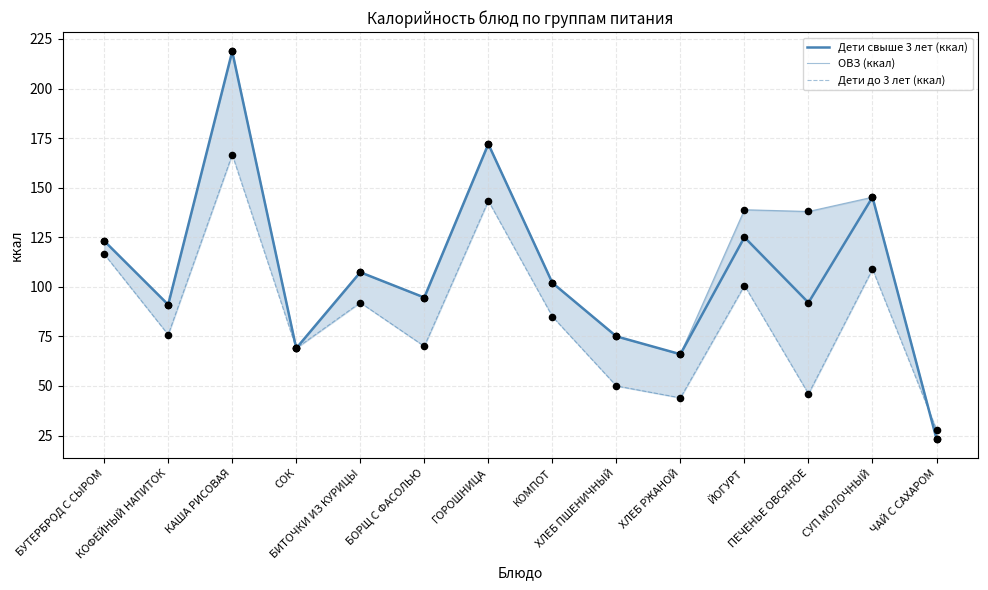

At how many categories does at least one series exceed 83?

10